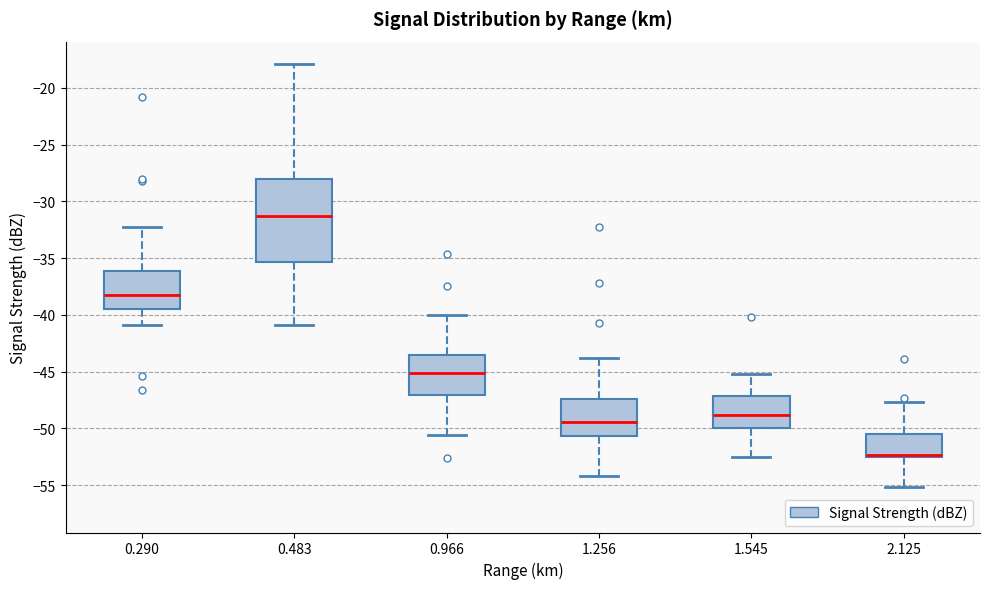

Reading left to right, transcribe this box plot: for each box, give where its median line is, the range the box spans, and where its two whiskers end, as read against the y-axis. The values are not printed on the chart, so give them approximately, as read against the axis.

0.290: median -38.0, box -39.5 to -36.0, whiskers -41.0 to -32.5
0.483: median -31.5, box -35.5 to -28.0, whiskers -41.0 to -18.0
0.966: median -45.0, box -47.0 to -43.5, whiskers -50.5 to -40.0
1.256: median -49.5, box -50.5 to -47.5, whiskers -54.0 to -44.0
1.545: median -49.0, box -50.0 to -47.0, whiskers -52.5 to -45.0
2.125: median -52.5 (just above the box's lower edge), box -52.5 to -50.5, whiskers -55.0 to -47.5